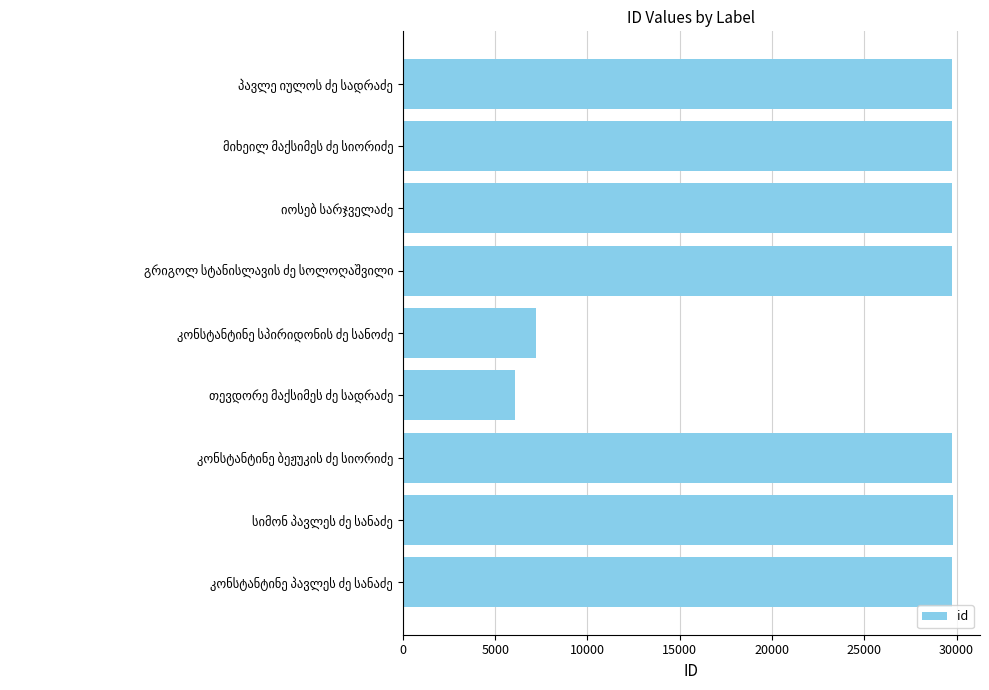

What is the average value?

24628